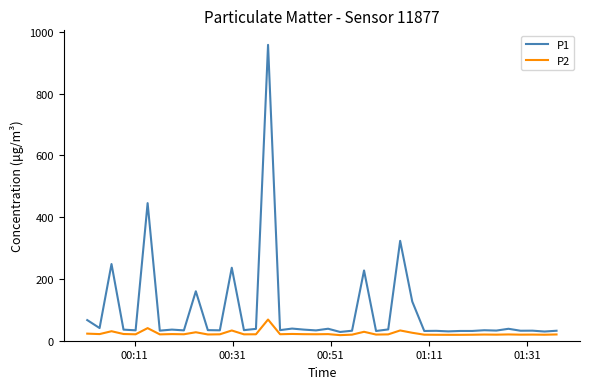

True or false: P1 and P2 cross at least once.

False